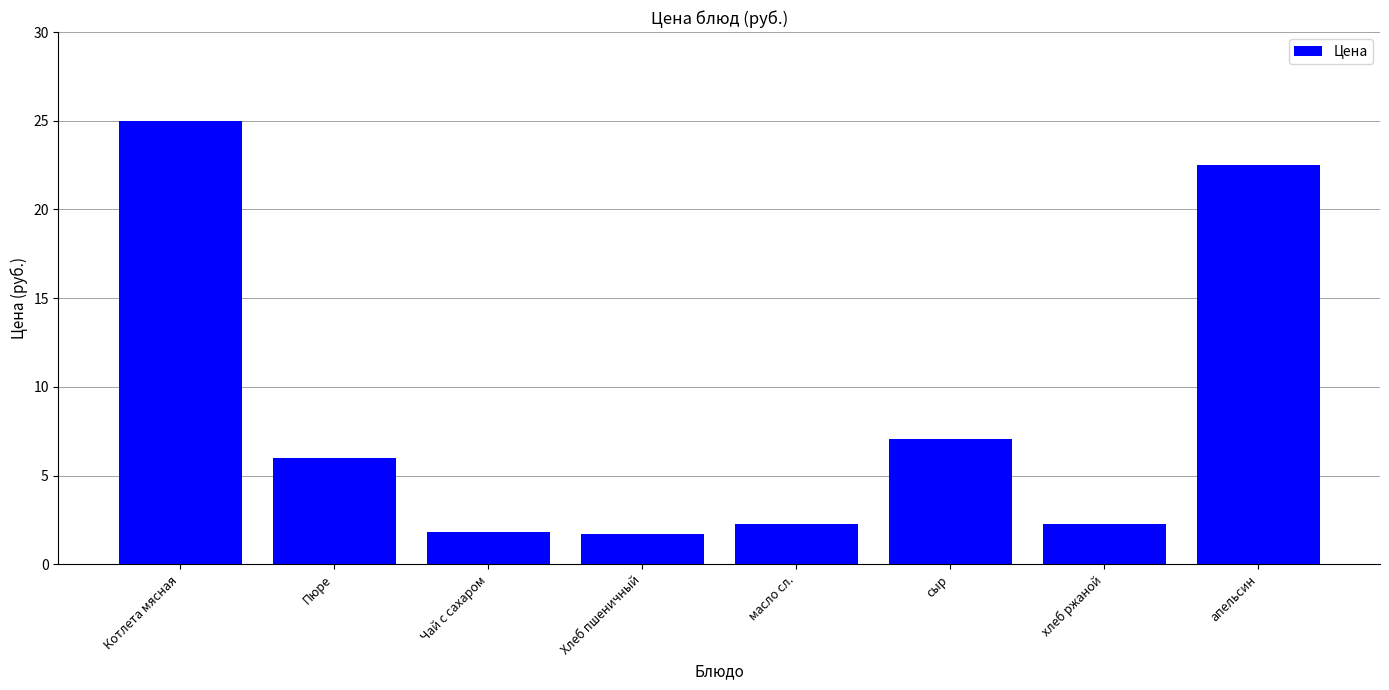

At which label is the value closest to 13?

сыр